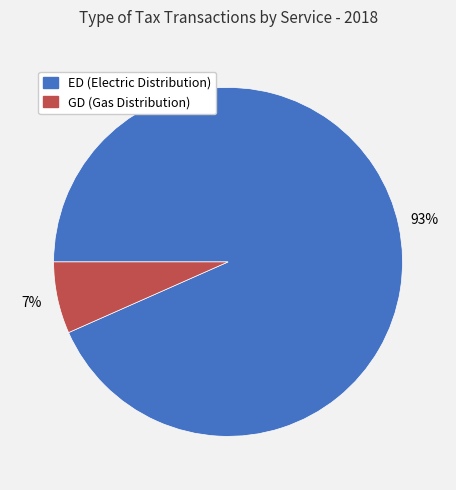

How many slices are in this pie chart?

2